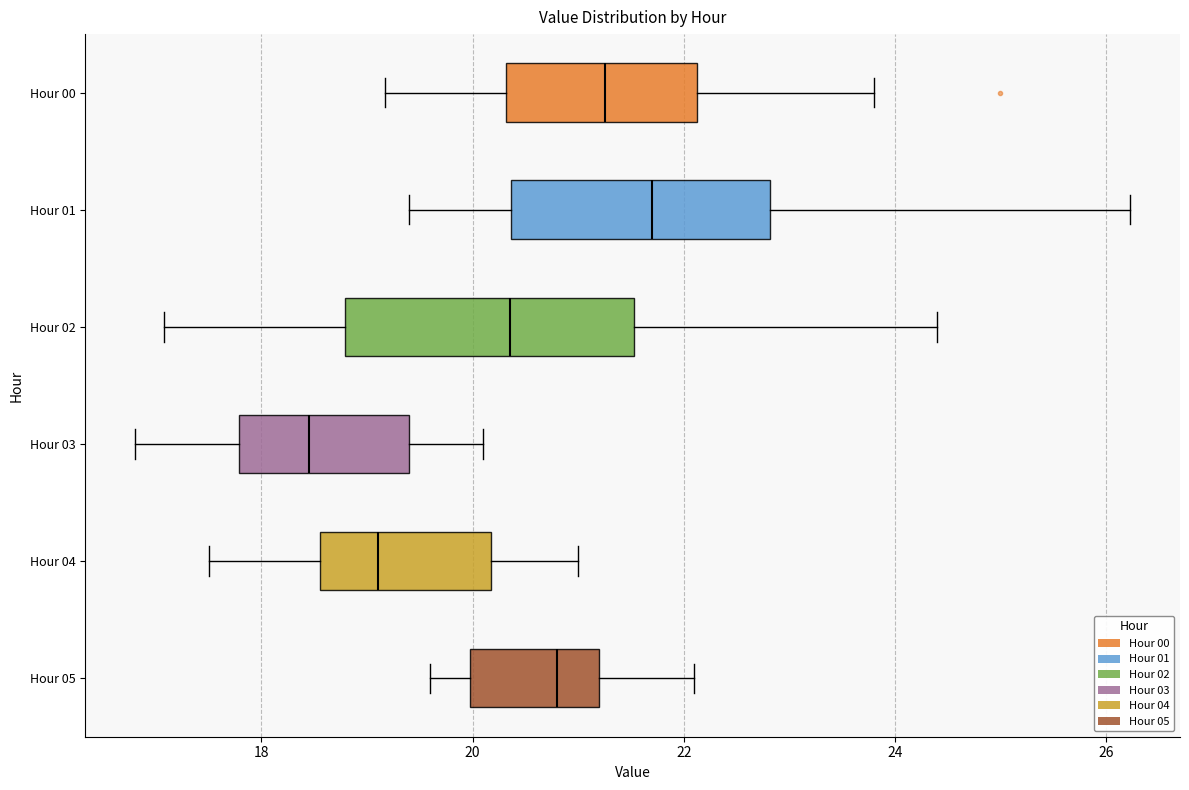

Reading bottom to top, transcribe this box plot: for each box, give where its median line is, the range the box spans, and where its two whiskers end, as read against the x-axis. The values are not printed on the chart, so give them approximately, as read against the axis.

Hour 05: median 20.8, box 20.0 to 21.2, whiskers 19.6 to 22.2
Hour 04: median 19.2, box 18.6 to 20.2, whiskers 17.6 to 21.0
Hour 03: median 18.4, box 17.8 to 19.4, whiskers 16.8 to 20.2
Hour 02: median 20.4, box 18.8 to 21.6, whiskers 17.0 to 24.4
Hour 01: median 21.8, box 20.4 to 22.8, whiskers 19.4 to 26.2
Hour 00: median 21.2, box 20.4 to 22.2, whiskers 19.2 to 23.8